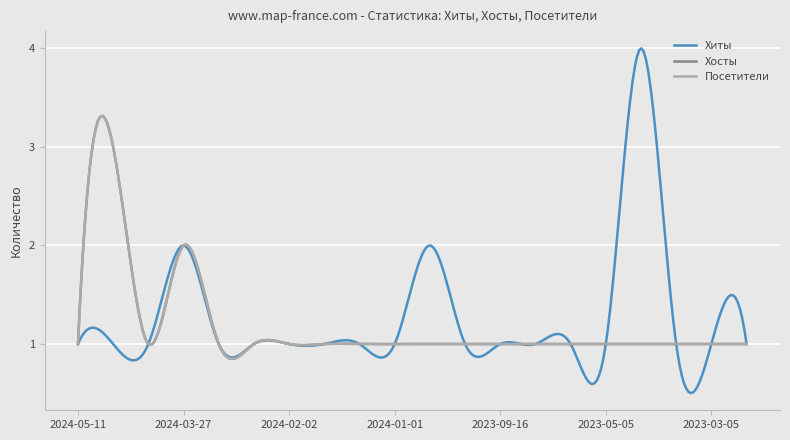

Reading left to right, extract all data points from this chart.

Хиты: 2024-05-11=1	2024-04-27=1	2024-04-09=1	2024-03-27=2	2024-02-26=1	2024-02-03=1	2024-02-02=1	2024-01-29=1	2024-01-02=1	2024-01-01=1	2023-11-22=2	2023-11-12=1	2023-09-16=1	2023-07-27=1	2023-06-24=1	2023-05-05=1	2023-04-24=4	2023-03-28=1	2023-03-05=1	2023-02-14=1
Хосты: 2024-05-11=1	2024-04-27=3	2024-04-09=1	2024-03-27=2	2024-02-26=1	2024-02-03=1	2024-02-02=1	2024-01-29=1	2024-01-02=1	2024-01-01=1	2023-11-22=1	2023-11-12=1	2023-09-16=1	2023-07-27=1	2023-06-24=1	2023-05-05=1	2023-04-24=1	2023-03-28=1	2023-03-05=1	2023-02-14=1
Посетители: 2024-05-11=1	2024-04-27=3	2024-04-09=1	2024-03-27=2	2024-02-26=1	2024-02-03=1	2024-02-02=1	2024-01-29=1	2024-01-02=1	2024-01-01=1	2023-11-22=1	2023-11-12=1	2023-09-16=1	2023-07-27=1	2023-06-24=1	2023-05-05=1	2023-04-24=1	2023-03-28=1	2023-03-05=1	2023-02-14=1